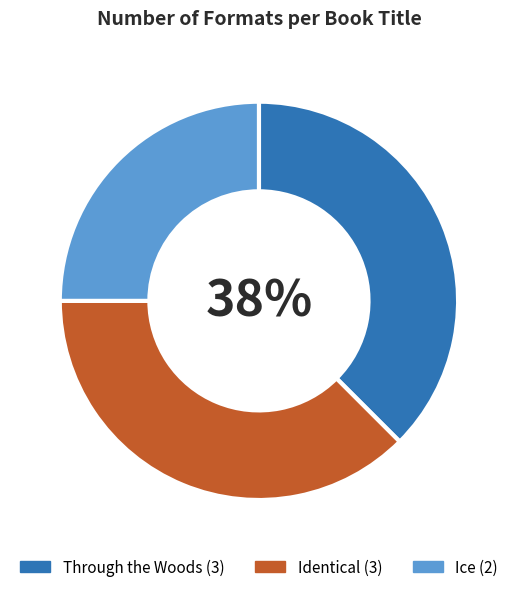

Count the number of slices in the pie.

3